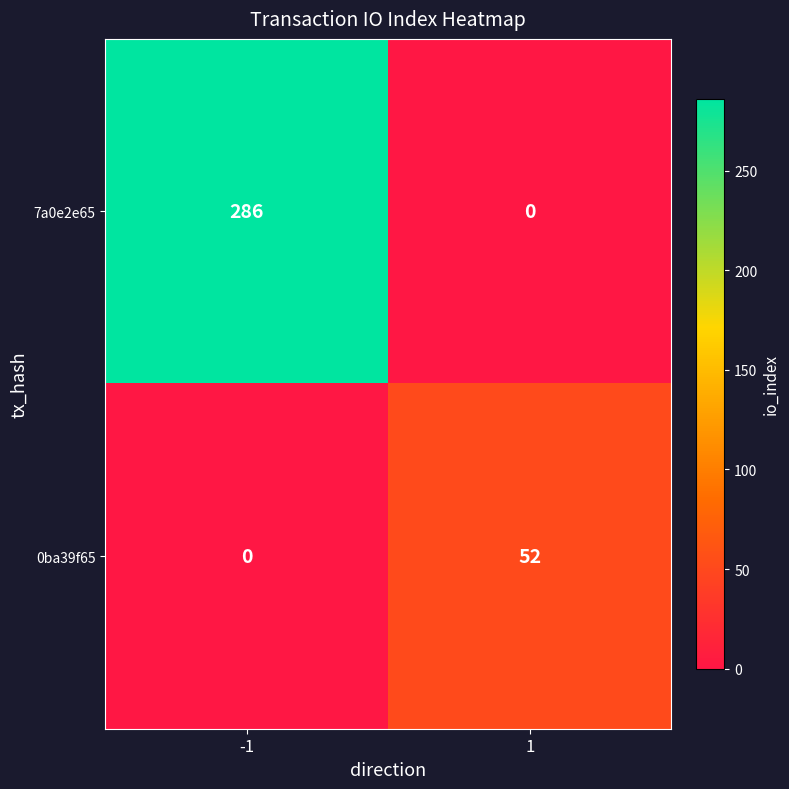

What is the difference between the highest and lowest values at 1?

52